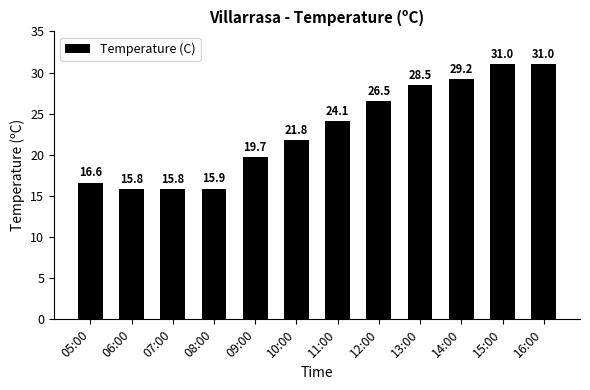

At which label is the value closest to 23?

11:00